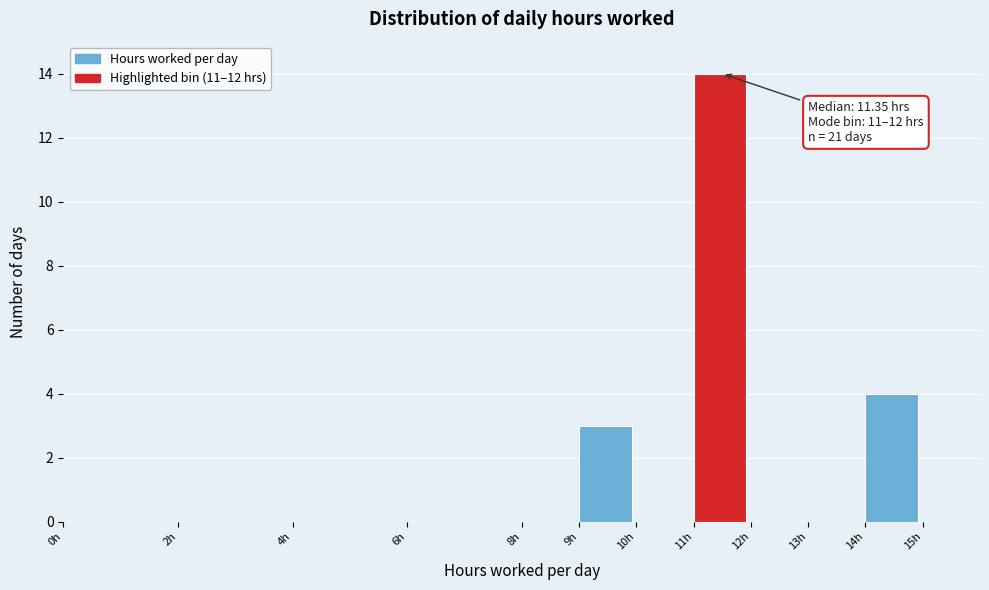

Which range on the x-axis has the tallest bar?

11 to 12